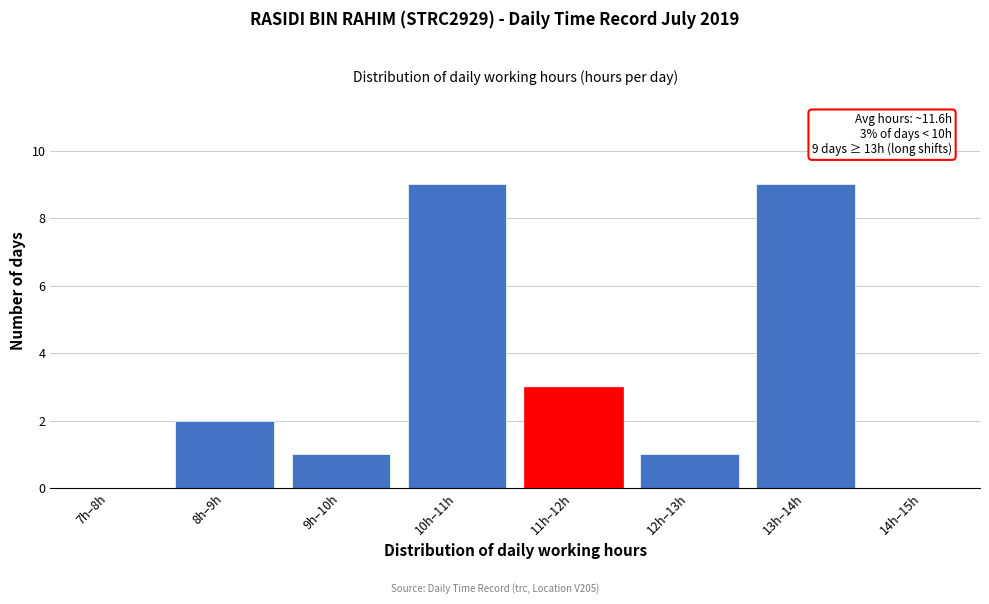

Reading left to right, transcribe all the data shown in this chart.

7h–8h=0	8h–9h=2	9h–10h=1	10h–11h=9	11h–12h=3	12h–13h=1	13h–14h=9	14h–15h=0